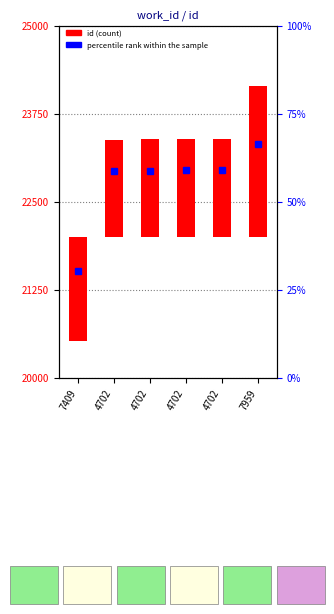

At which label is the value closest to 335?

4702